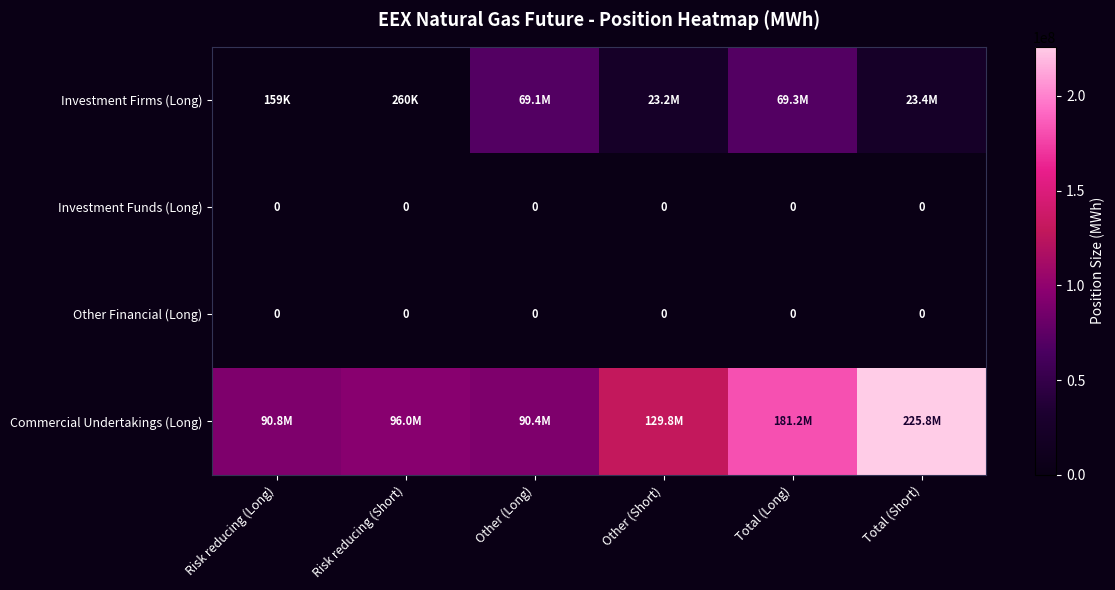

Read the Investment Firms (Long) value at Total (Long).

69290719